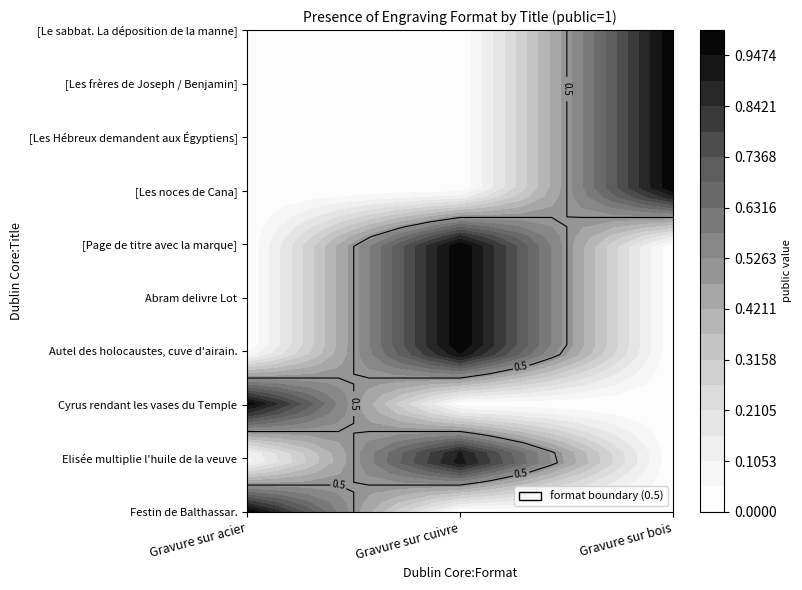

Reading left to right, list all the values displayed in this chart.

Festin de Balthassar.: 1	0	0
Elisée multiplie l'huile de la veuve: 0	1	0
Cyrus rendant les vases du Temple: 1	0	0
Autel des holocaustes, cuve d'airain.: 0	1	0
Abram delivre Lot: 0	1	0
[Page de titre avec la marque d'imprimeur]: 0	1	0
[Les noces de Cana]: 0	0	1
[Les Hébreux demandent aux Égyptiens]: 0	0	1
[Les frères de Joseph lui amènent Benjamin]: 0	0	1
[Le sabbat. La déposition de la manne]: 0	0	1